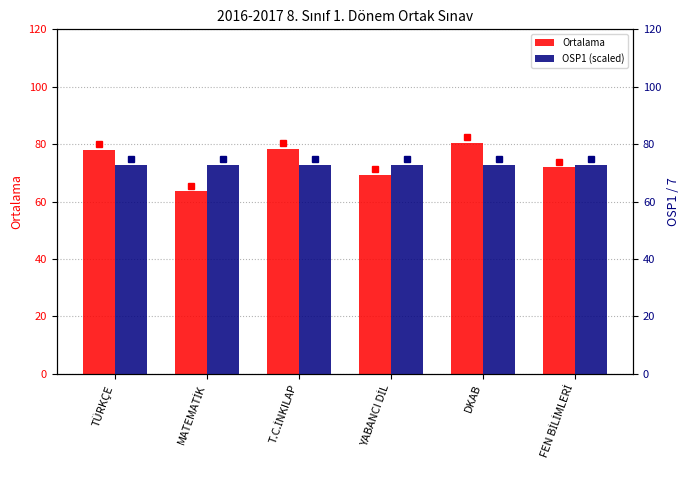

What value does the Ortalama series have at MATEMATİK?

63.6